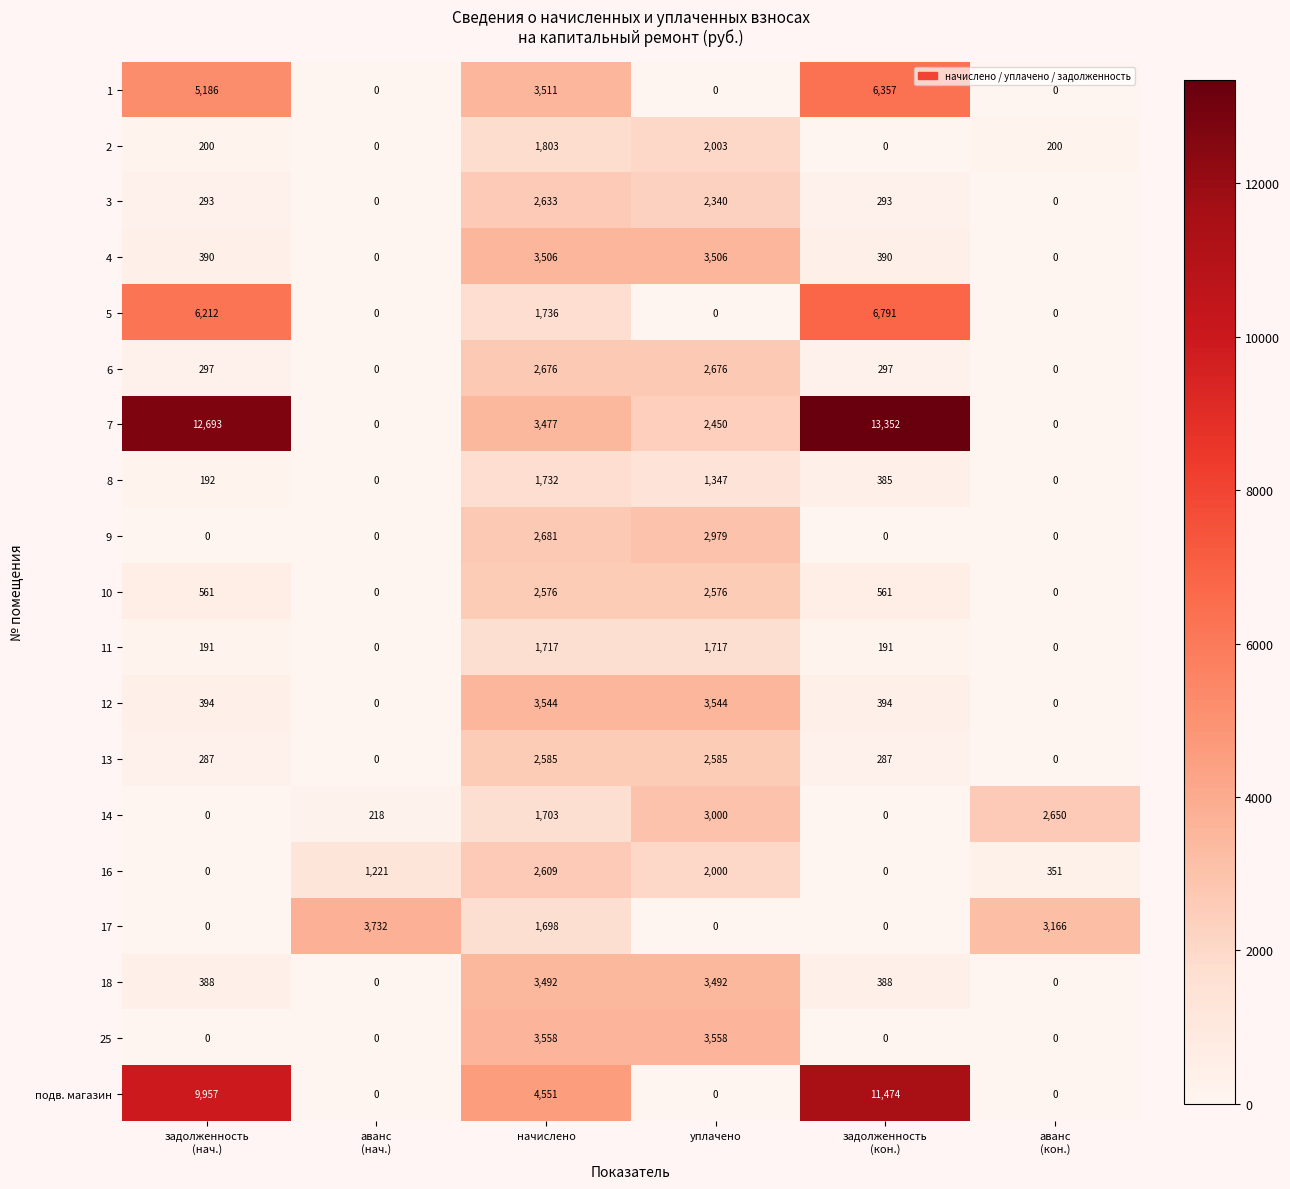

How many categories are shown in the chart?

6